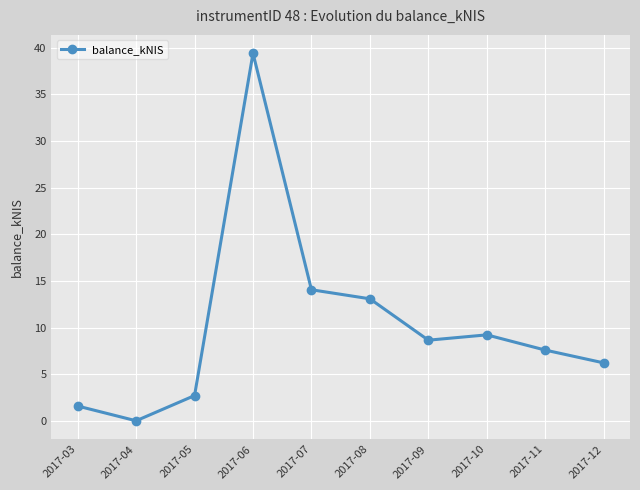

Rank the categories by value from lowest to highest.

2017-04, 2017-03, 2017-05, 2017-12, 2017-11, 2017-09, 2017-10, 2017-08, 2017-07, 2017-06